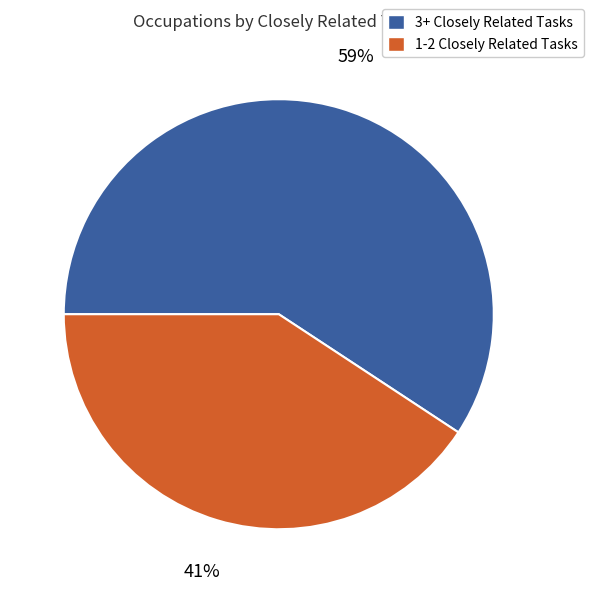

How many slices are in this pie chart?

2